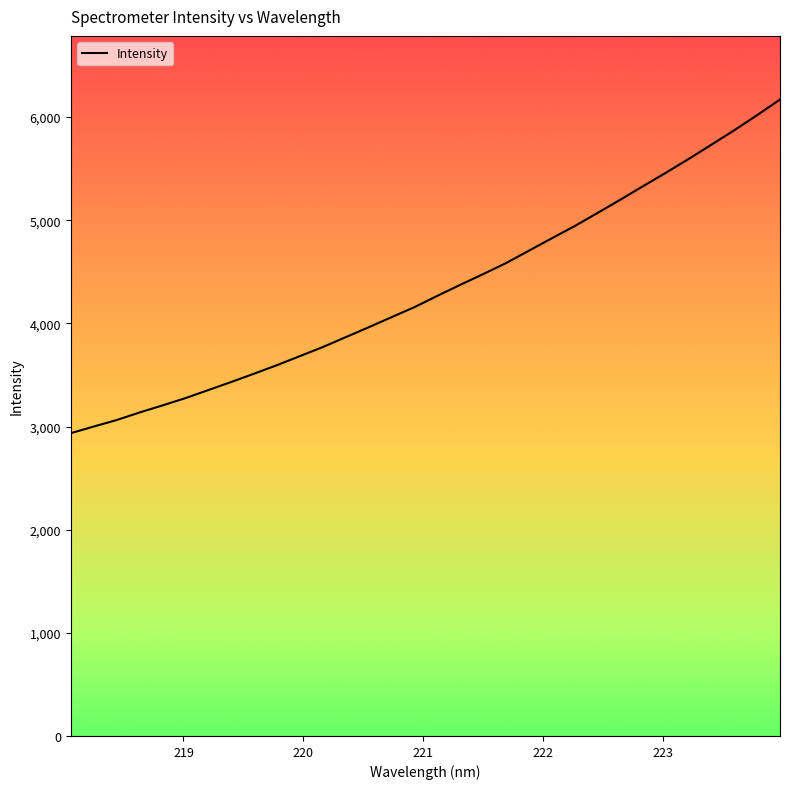

What is the minimum value shown in the chart?

2935.4